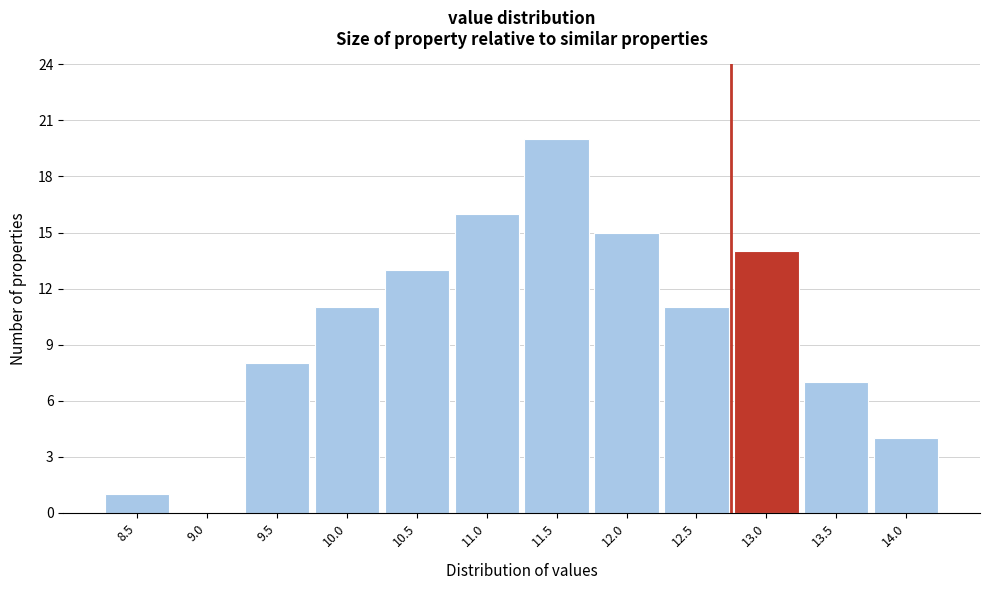

Reading left to right, transcribe all the data shown in this chart.

8.5=1	9.0=0	9.5=8	10.0=11	10.5=13	11.0=16	11.5=20	12.0=15	12.5=11	13.0=14	13.5=7	14.0=4